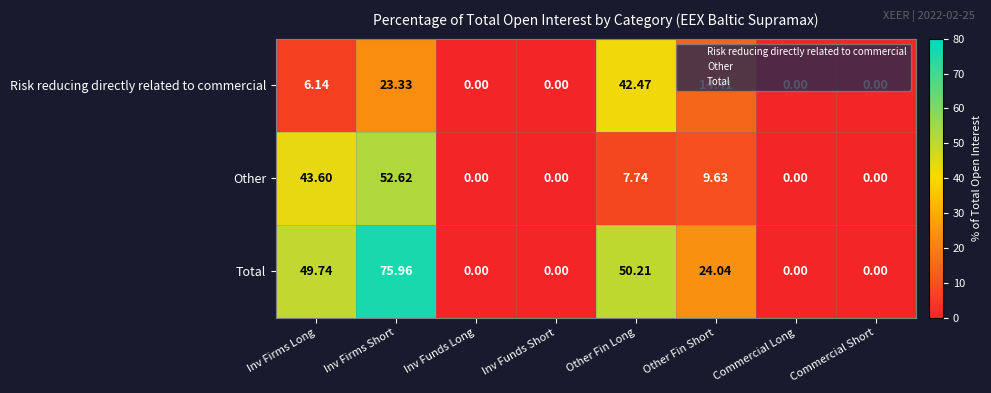

Which category has the highest value across all series?

Inv Firms Short